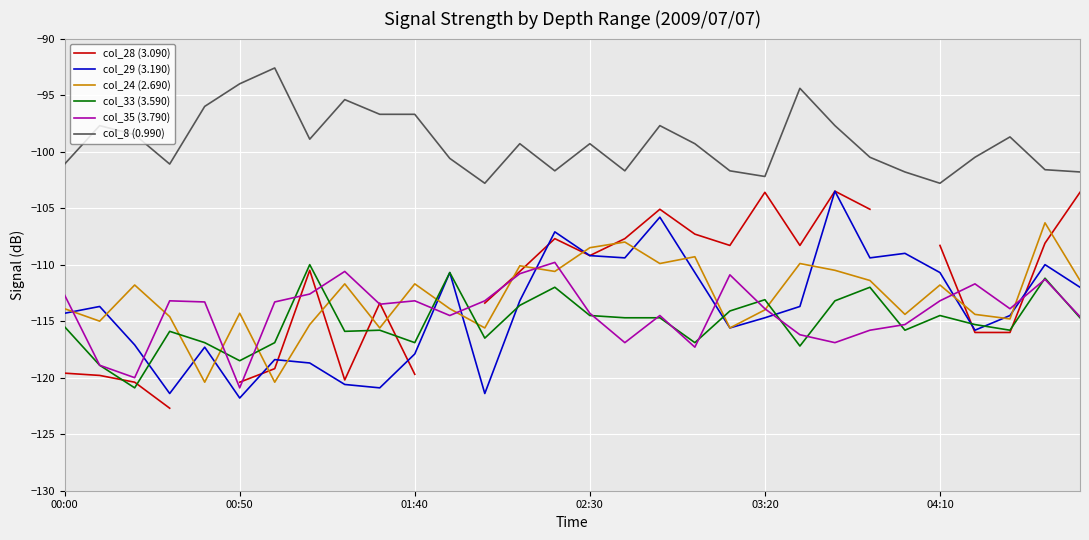

Which has a higher value, 13 or 26?

13